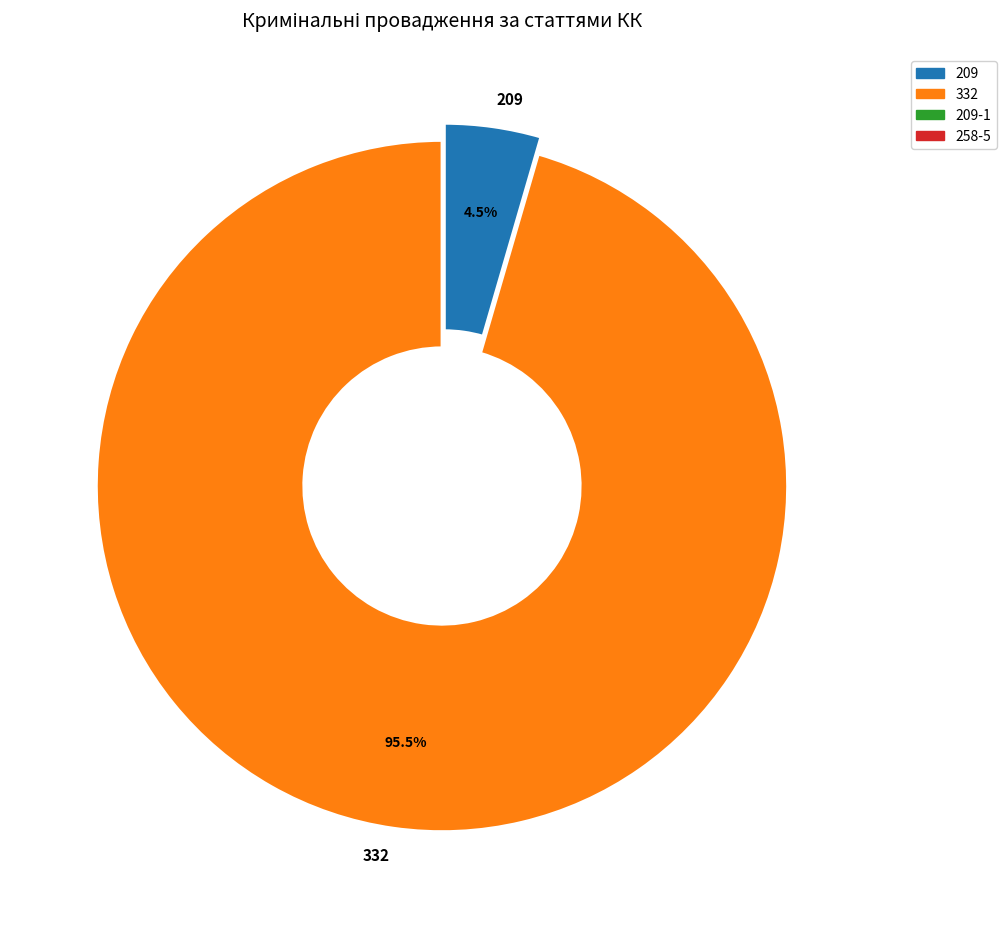

Is the sum of 332 and 209 greater than half?

Yes